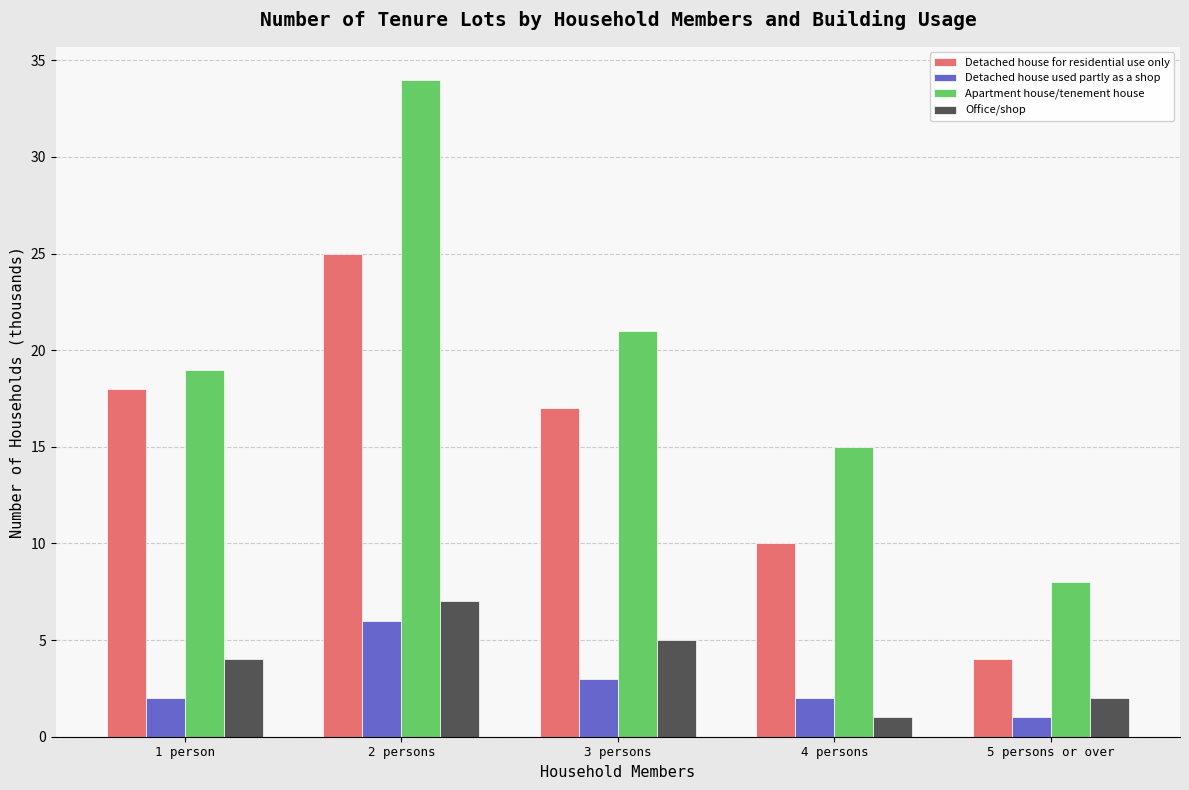

What are all the series names shown in the legend?

Detached house for residential use only, Detached house used partly as a shop, Apartment house/tenement house, Office/shop